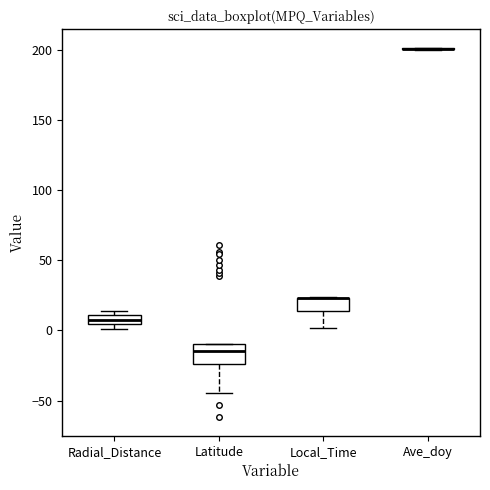

Where is the upper edge of the box for Latitude on the y-axis? The values are not printed on the chart, so give them approximately, as read against the axis.

-10